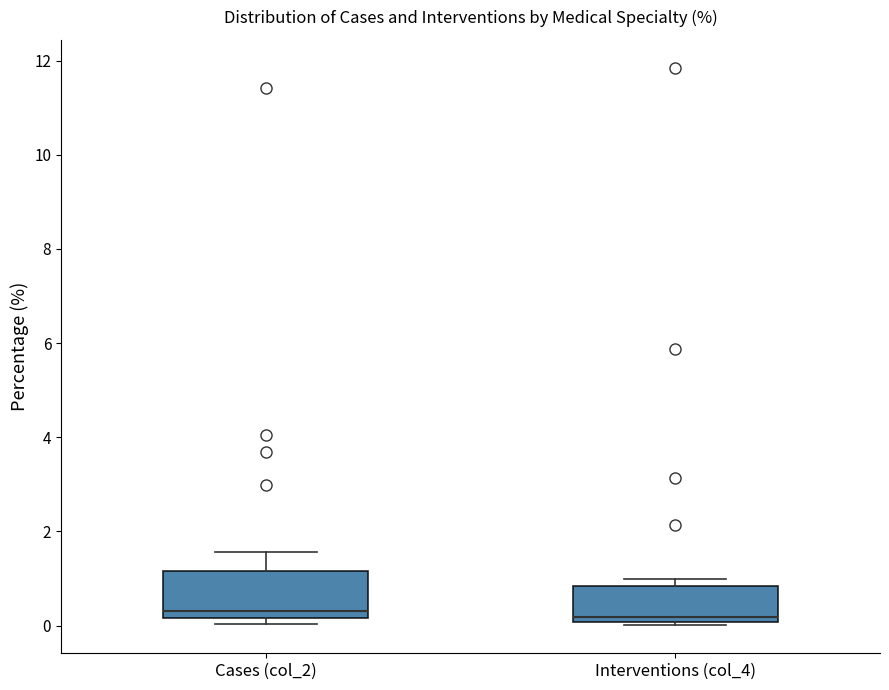

Reading left to right, transcribe this box plot: for each box, give where its median line is, the range the box spans, and where its two whiskers end, as read against the y-axis. The values are not printed on the chart, so give them approximately, as read against the axis.

Cases (col_2): median 0.4, box 0.2 to 1.2, whiskers 0.0 to 1.6
Interventions (col_4): median 0.2, box 0.0 to 0.8, whiskers 0.0 (just below the box's lower edge) to 1.0